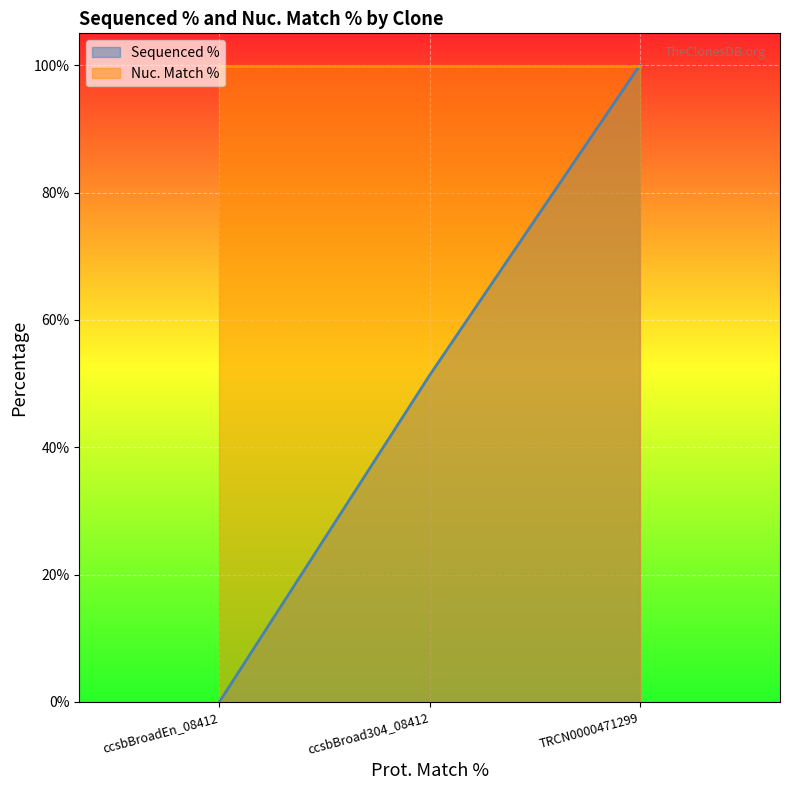

Where does the Sequenced % series first go above 51?

ccsbBroad304_08412